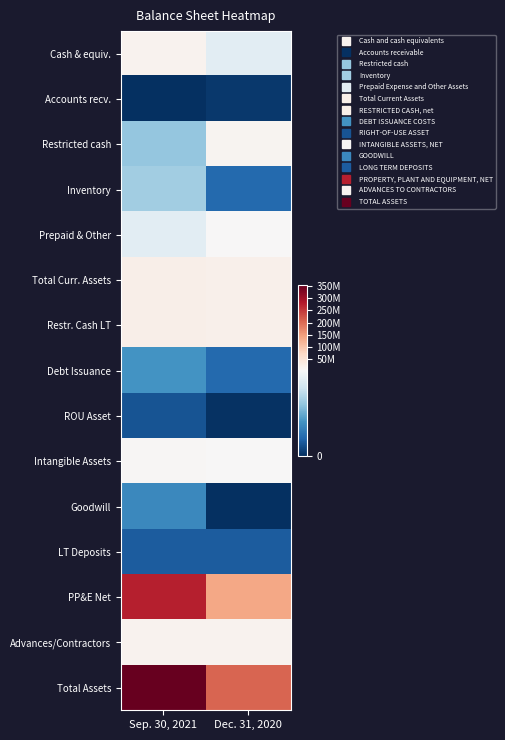

At which category is the sum across all series the highest?

Sep. 30, 2021